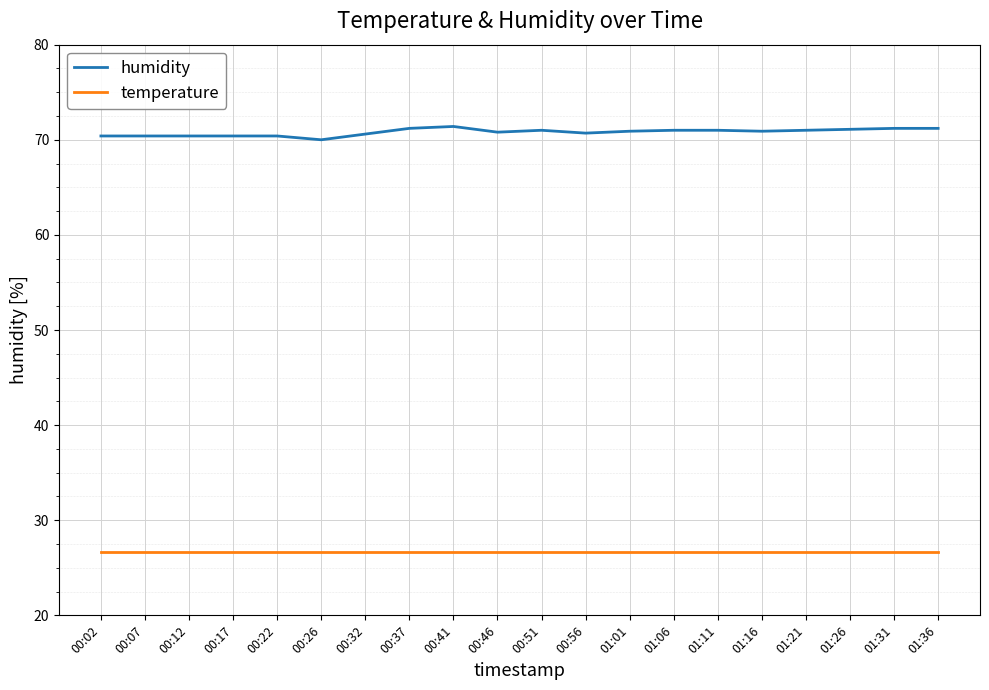

True or false: humidity and temperature intersect in this chart.

False